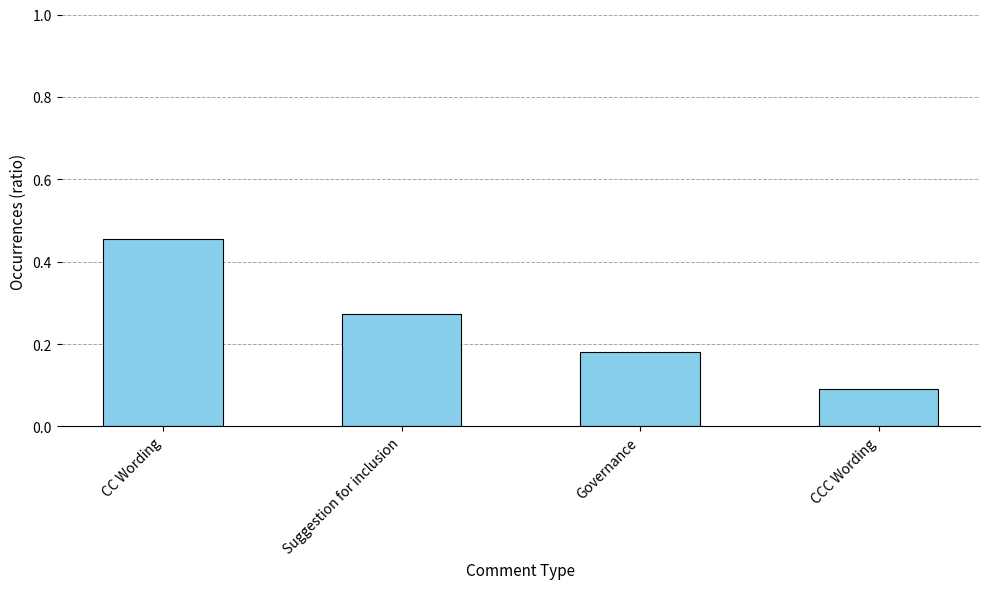

Are the bars grouped side by side (vs. stacked)?

No